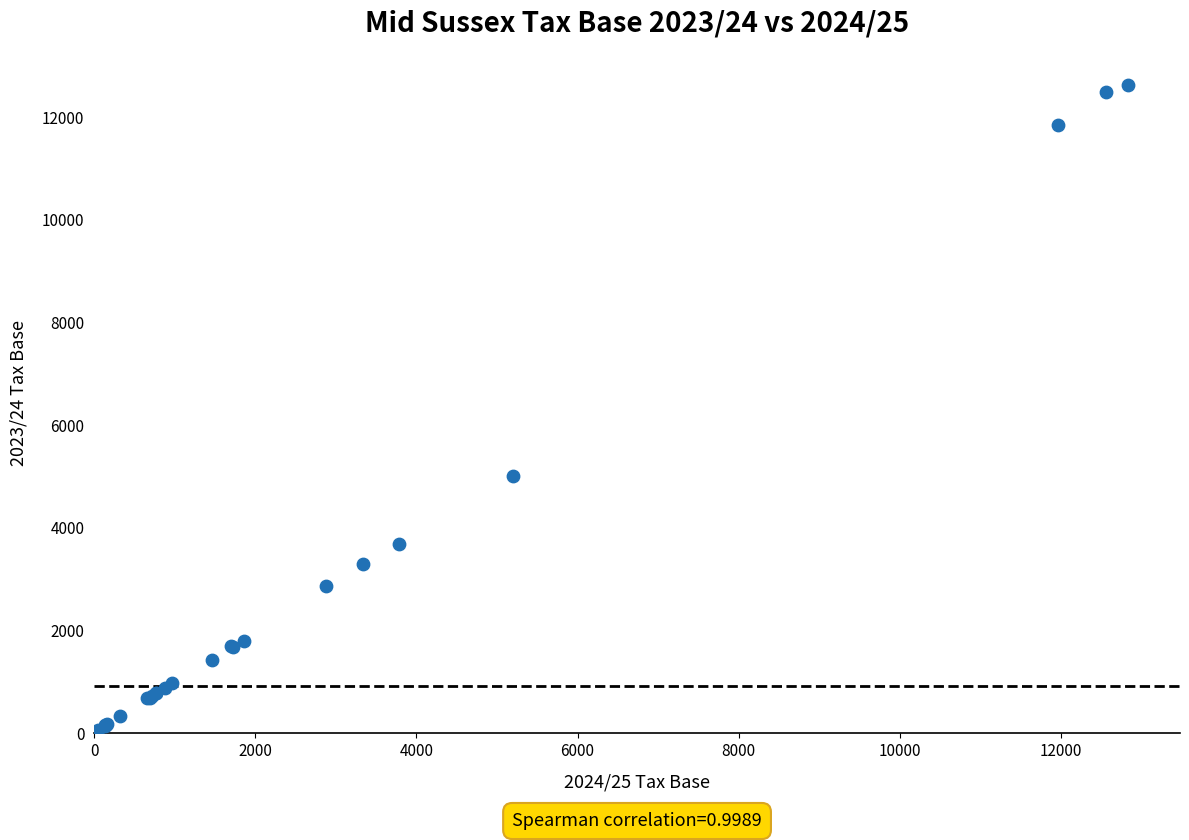

What Y value in the scatter plot is closest to 6334?

5004.6